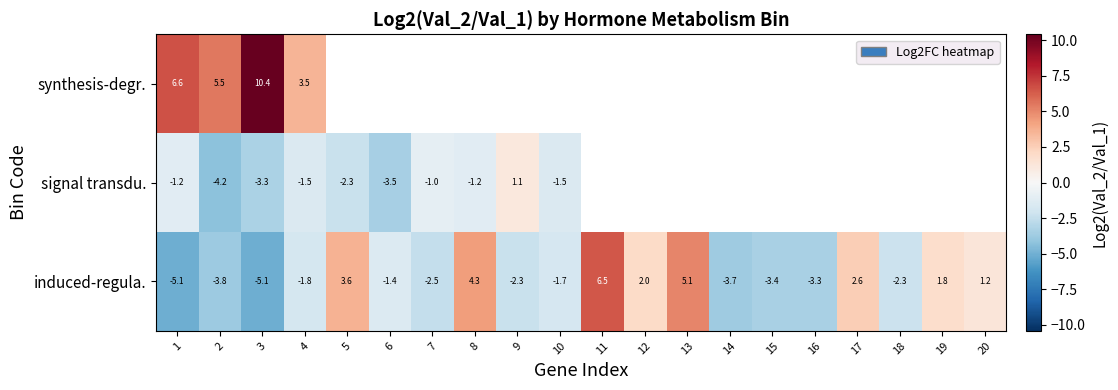

Which series changed the most between 2 and 10?

signal transdu.